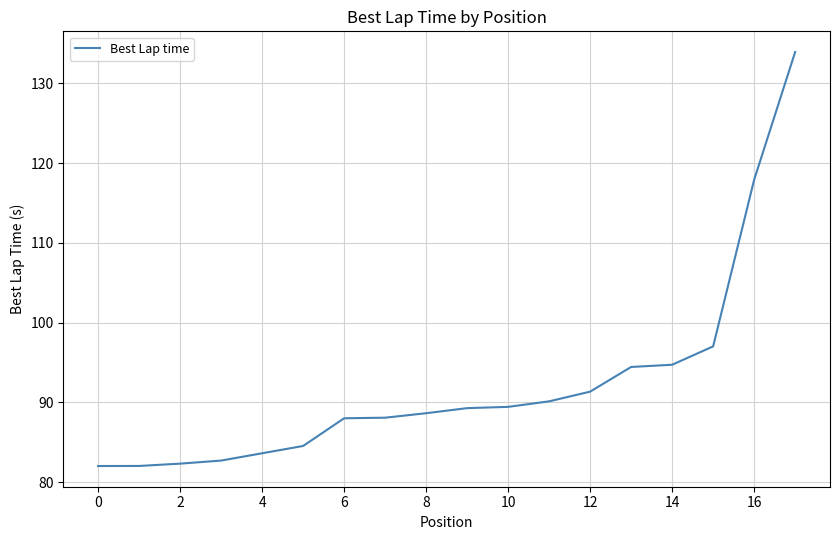

What is the minimum value shown in the chart?

82.0